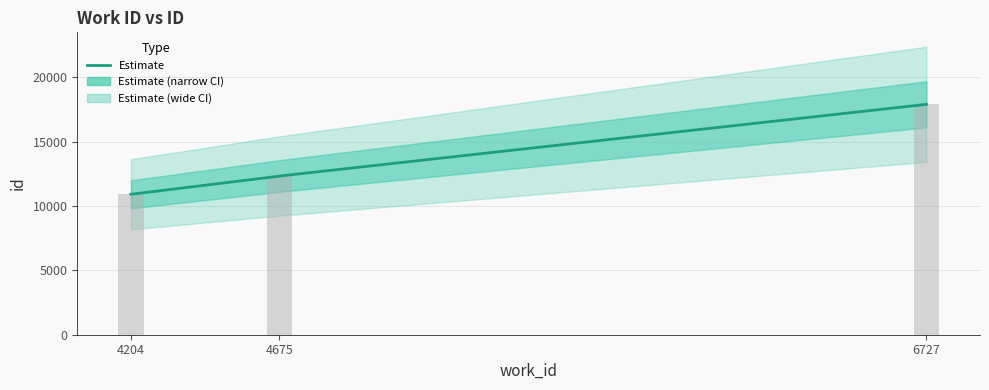

True or false: the data shows 17900 at 6727.

True